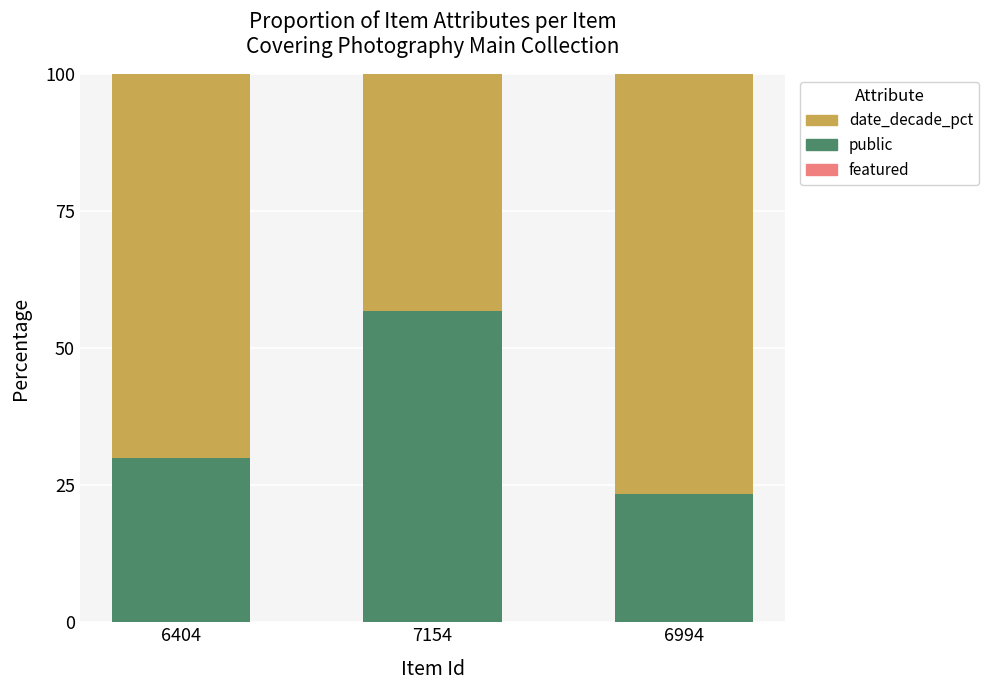

What is the lowest value of the public series?

23.3